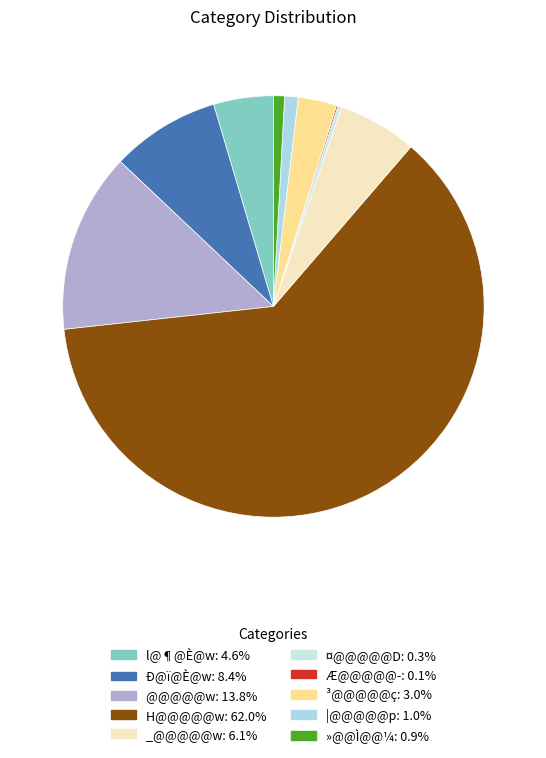

Which category accounts for the majority?

H@@@@@w